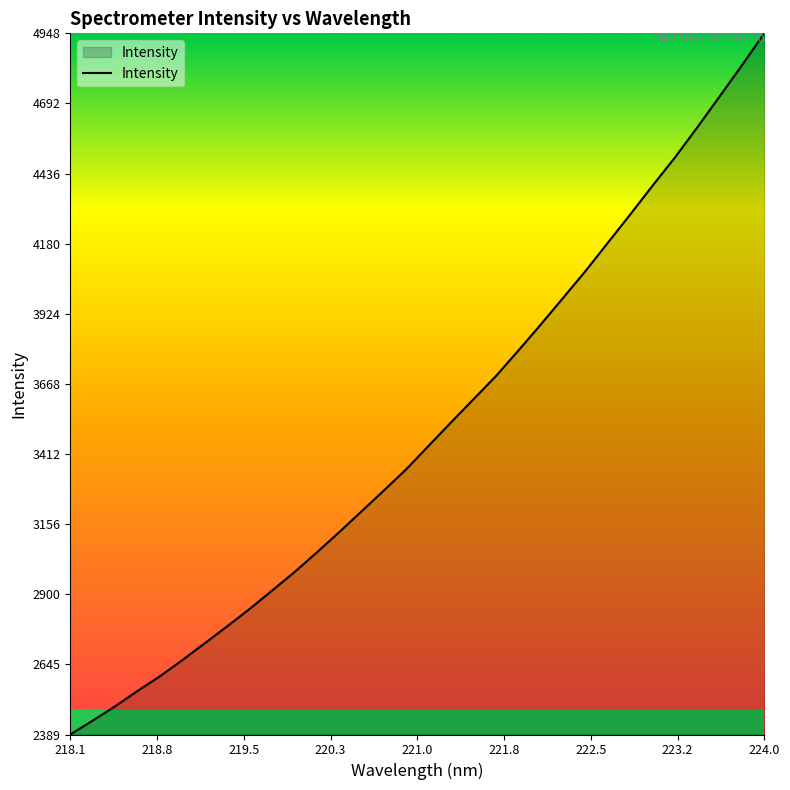

What is the maximum value shown in the chart?

4947.9